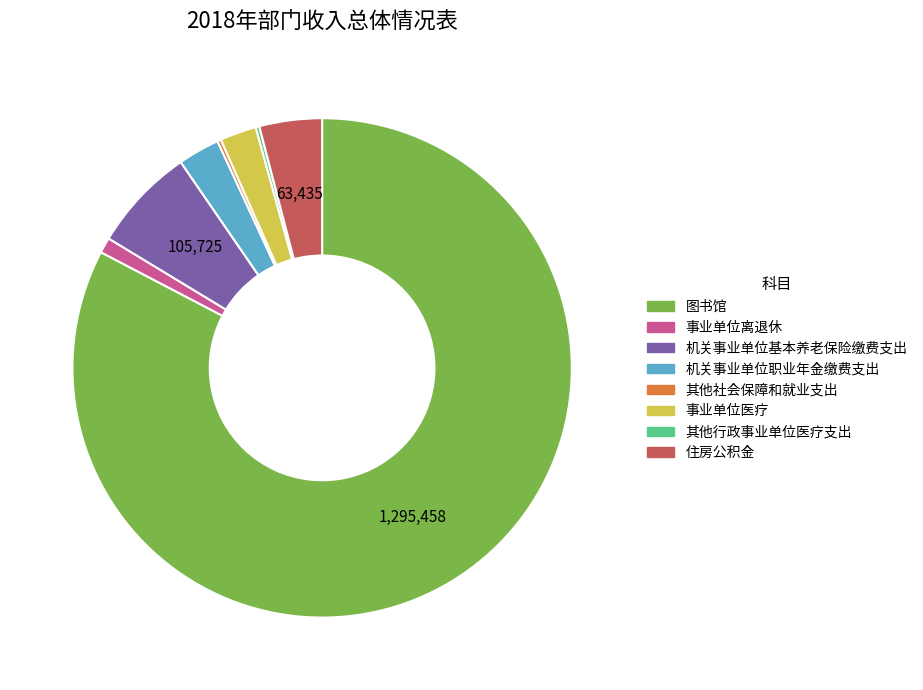

Combined, do 事业单位离退休 and 图书馆 account for over 50%?

Yes